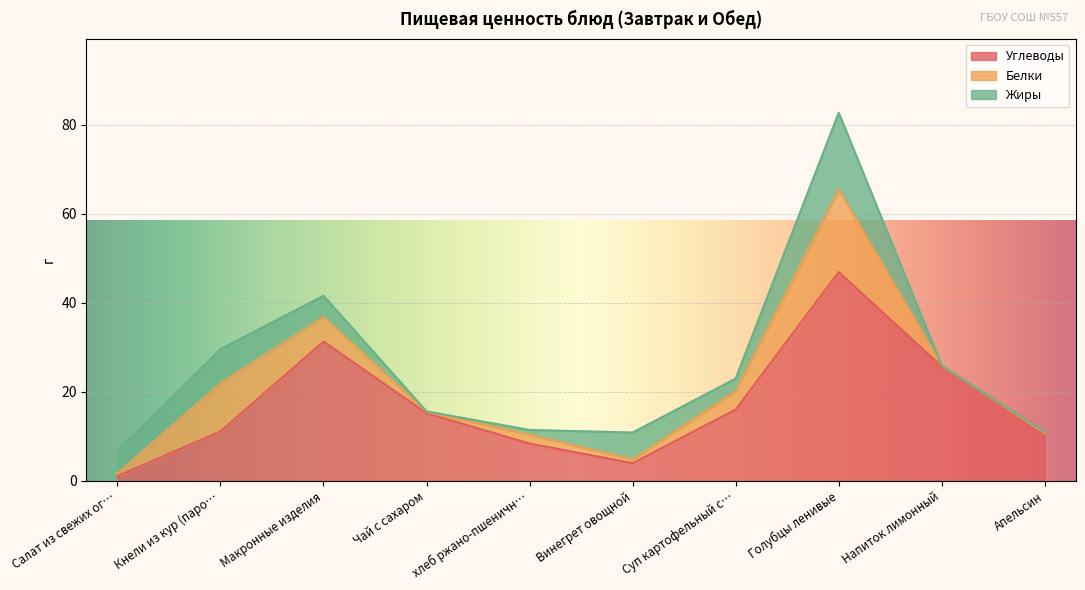

What position from the left is Голубцы ленивые?

8